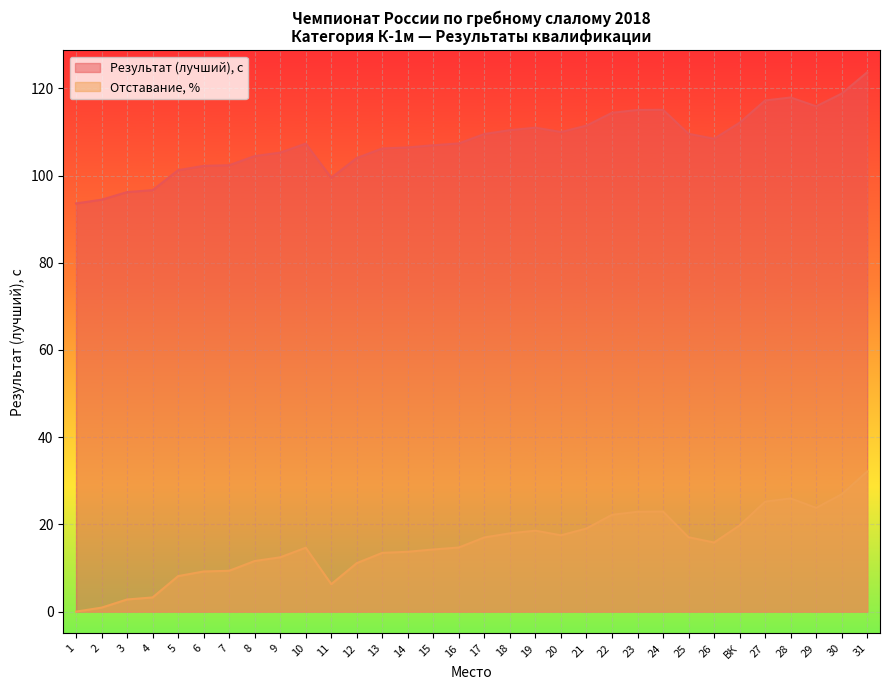

Where is Результат (лучший) nearest to the value 108?

26